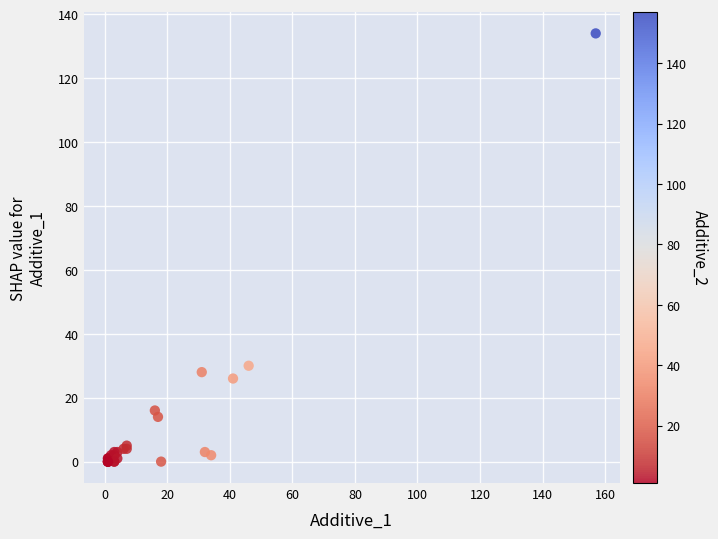

What Y value in the scatter plot is closest to 67?

30